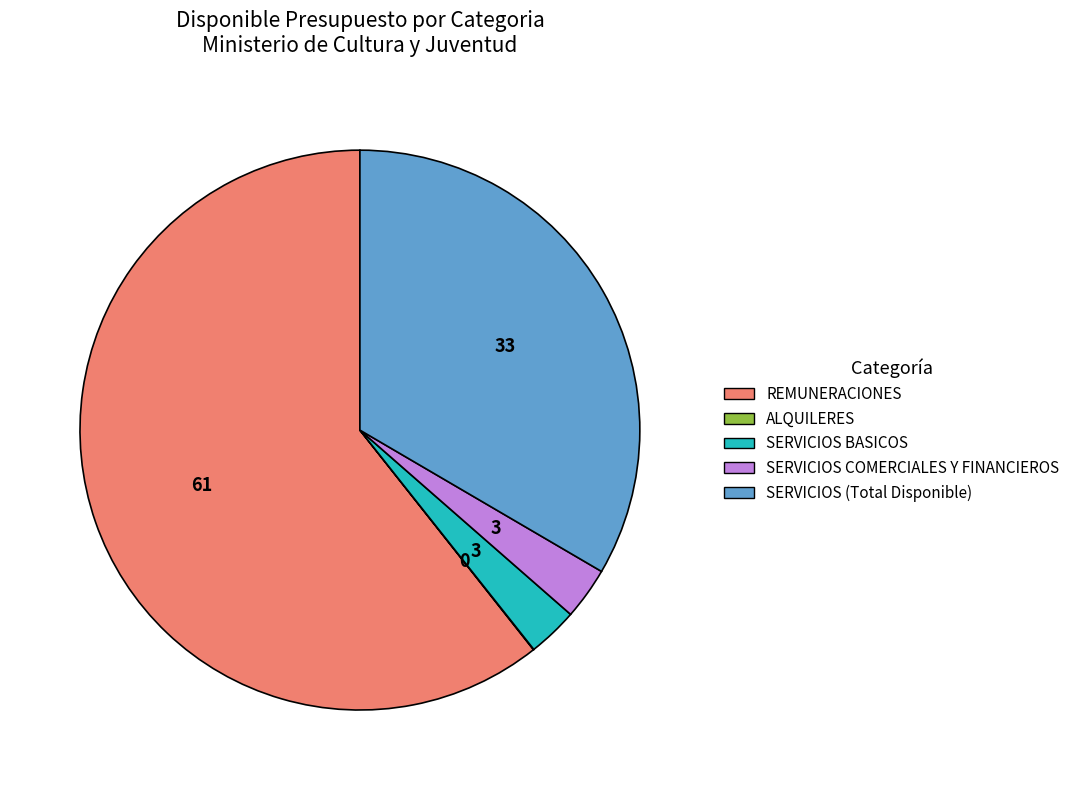

True or false: SERVICIOS BASICOS accounts for 3% of the total.

True